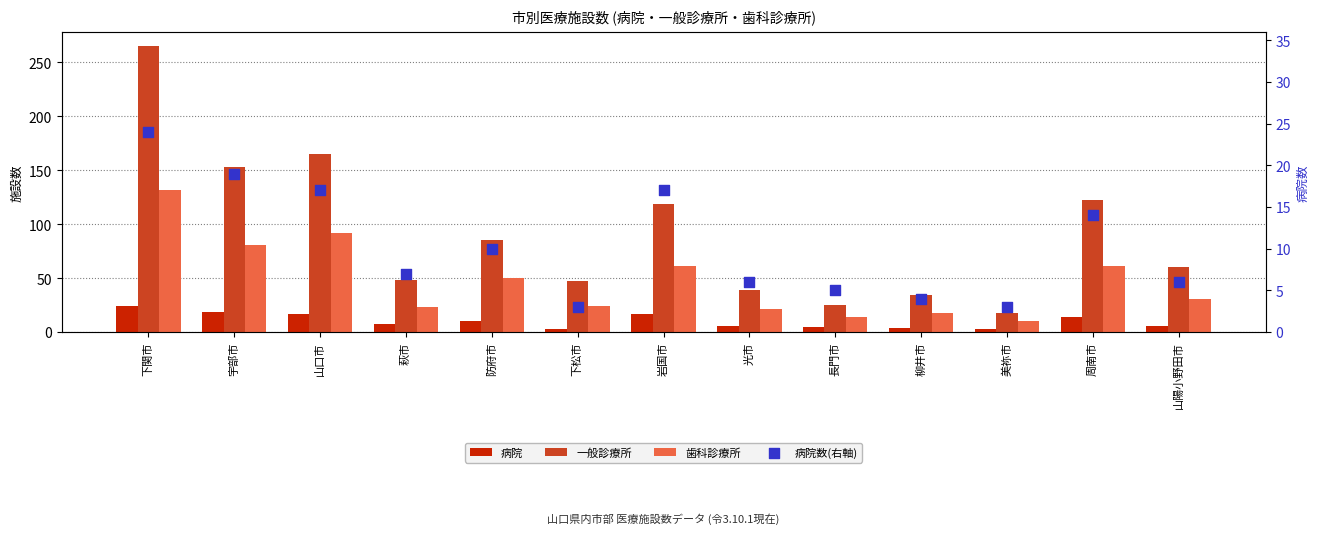

What is the total value across all series at 長門市?

49